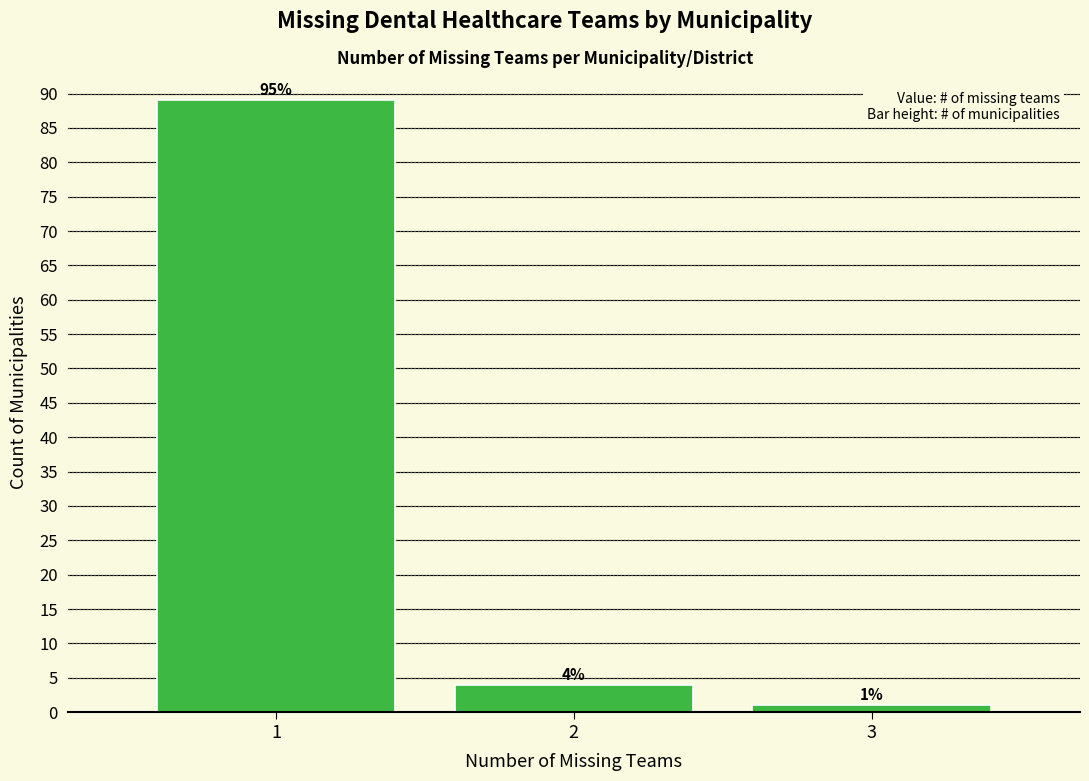

Reading right to left, extract all data points from this chart.

1	4	89